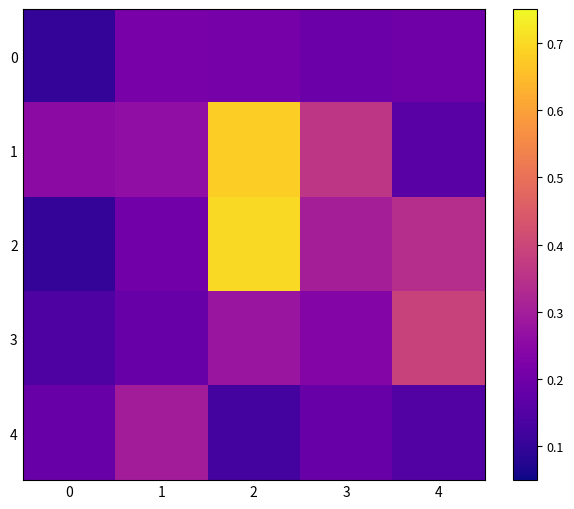

Which series has the widest spread of values?

2